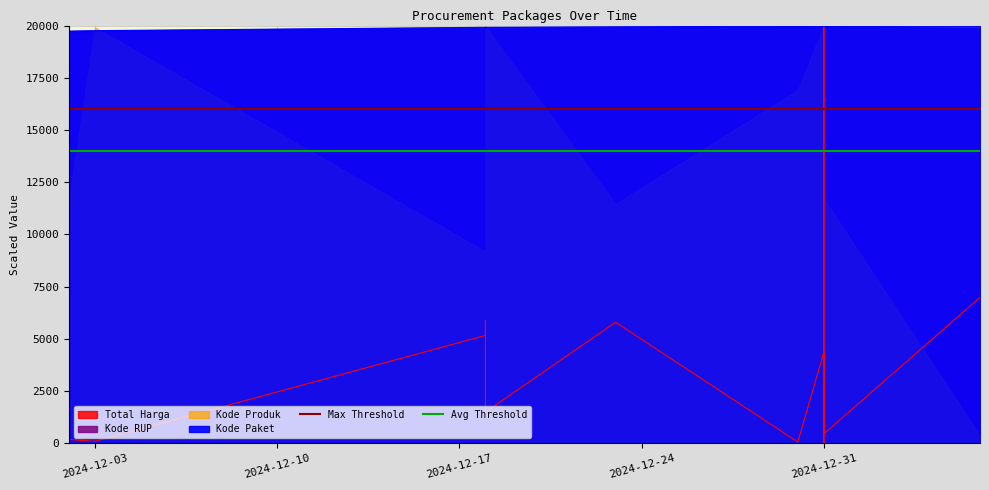

Does the chart have visible grid lines?

Yes